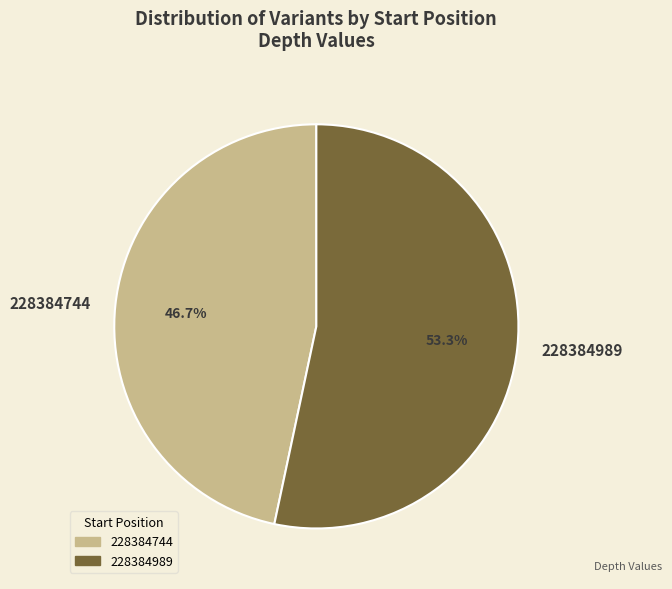

Which has a higher value, 228384989 or 228384744?

228384989